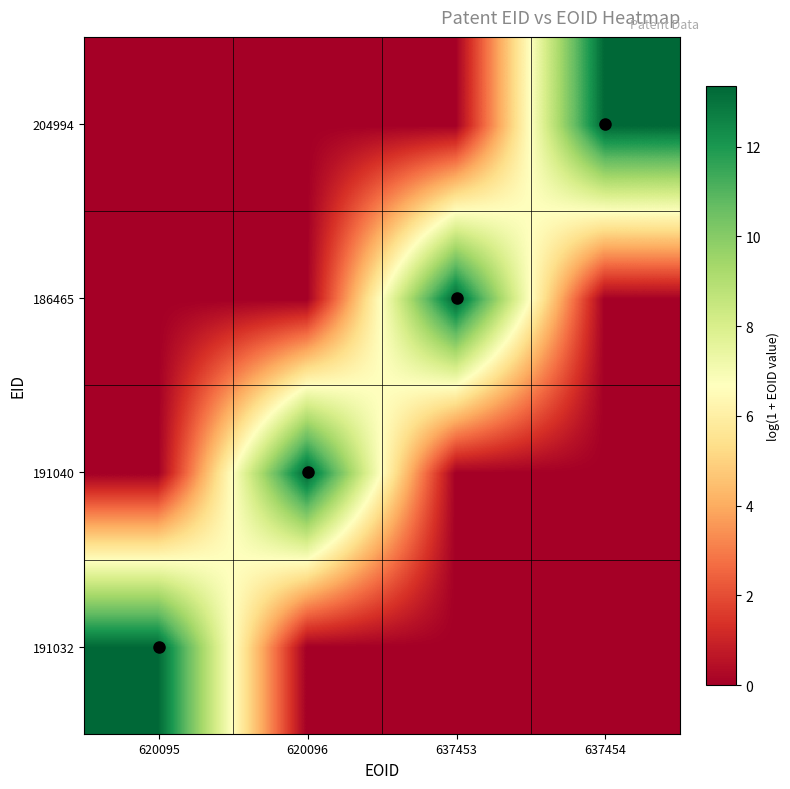

Which series has the largest total across all categories?

204994